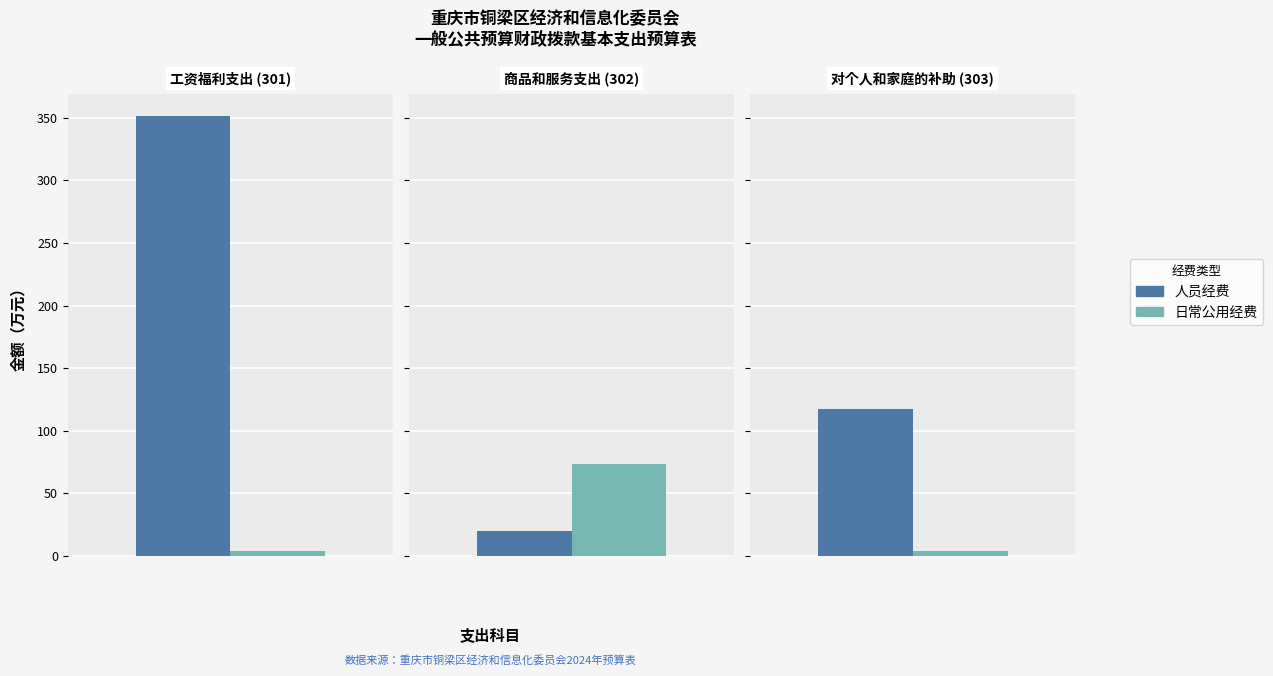

Rank the categories by 人员经费 value from highest to lowest.

工资福利支出, 对个人和家庭的补助, 商品和服务支出